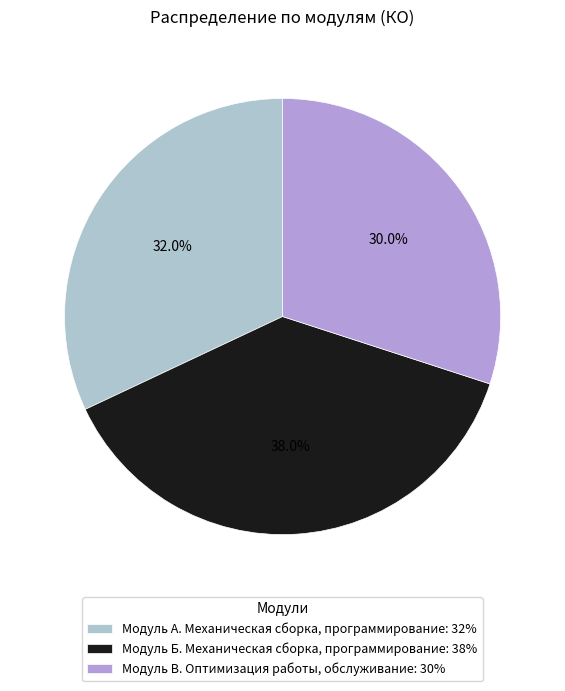

Rank the categories by value from lowest to highest.

Модуль В. Оптимизация работы, обслуживание, Модуль А. Механическая сборка, программирование, Модуль Б. Механическая сборка, программирование